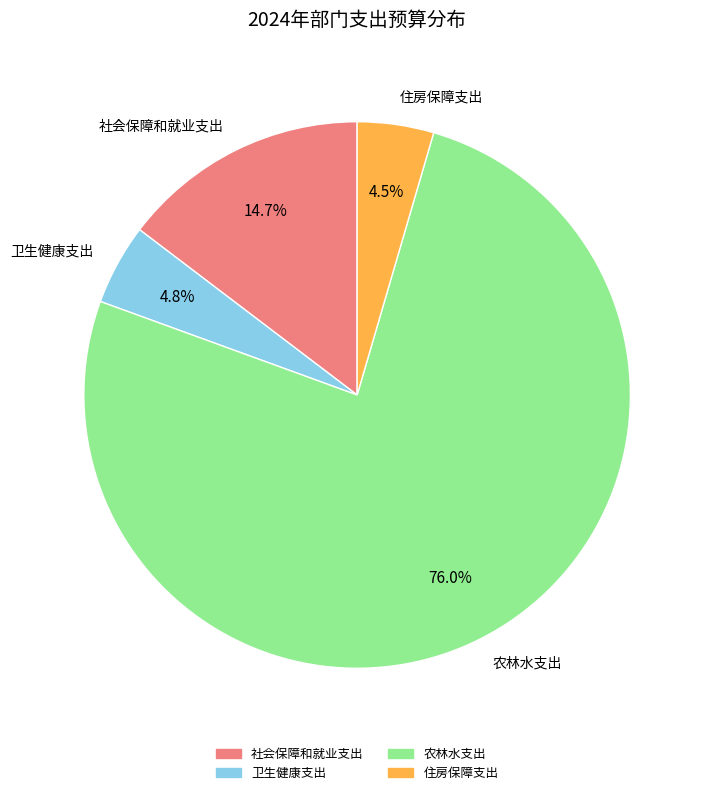

Which category has the biggest portion of the pie?

农林水支出